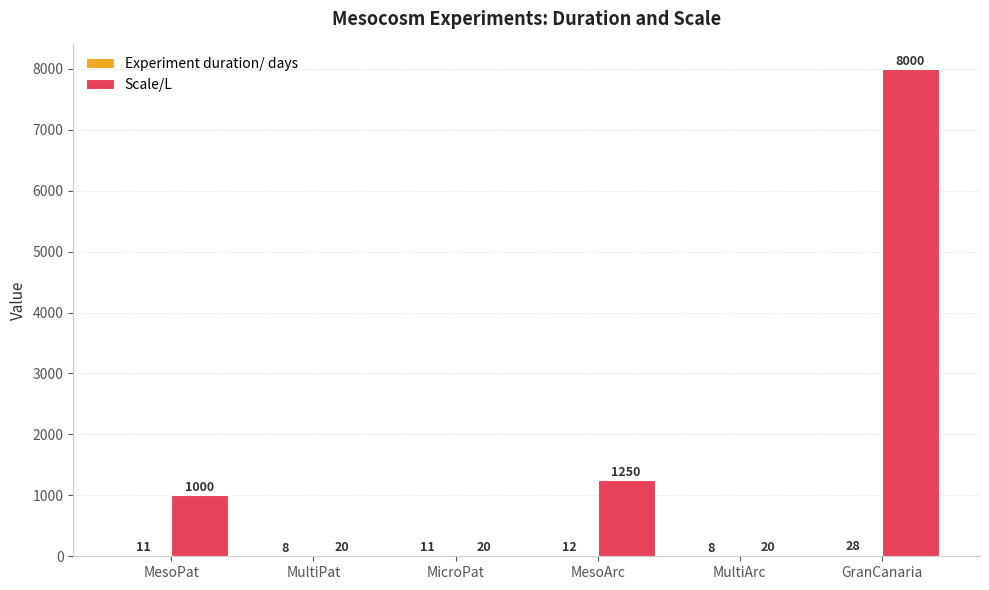

Are the bars grouped side by side (vs. stacked)?

Yes